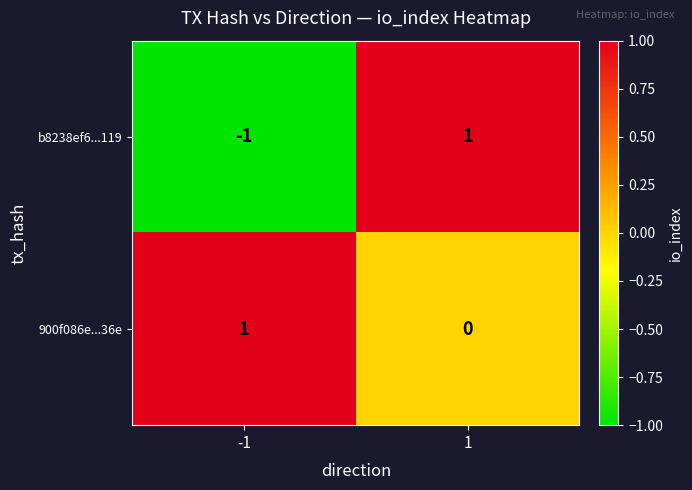

The value of b8238ef6...119 at -1 is -1. True or false?

True